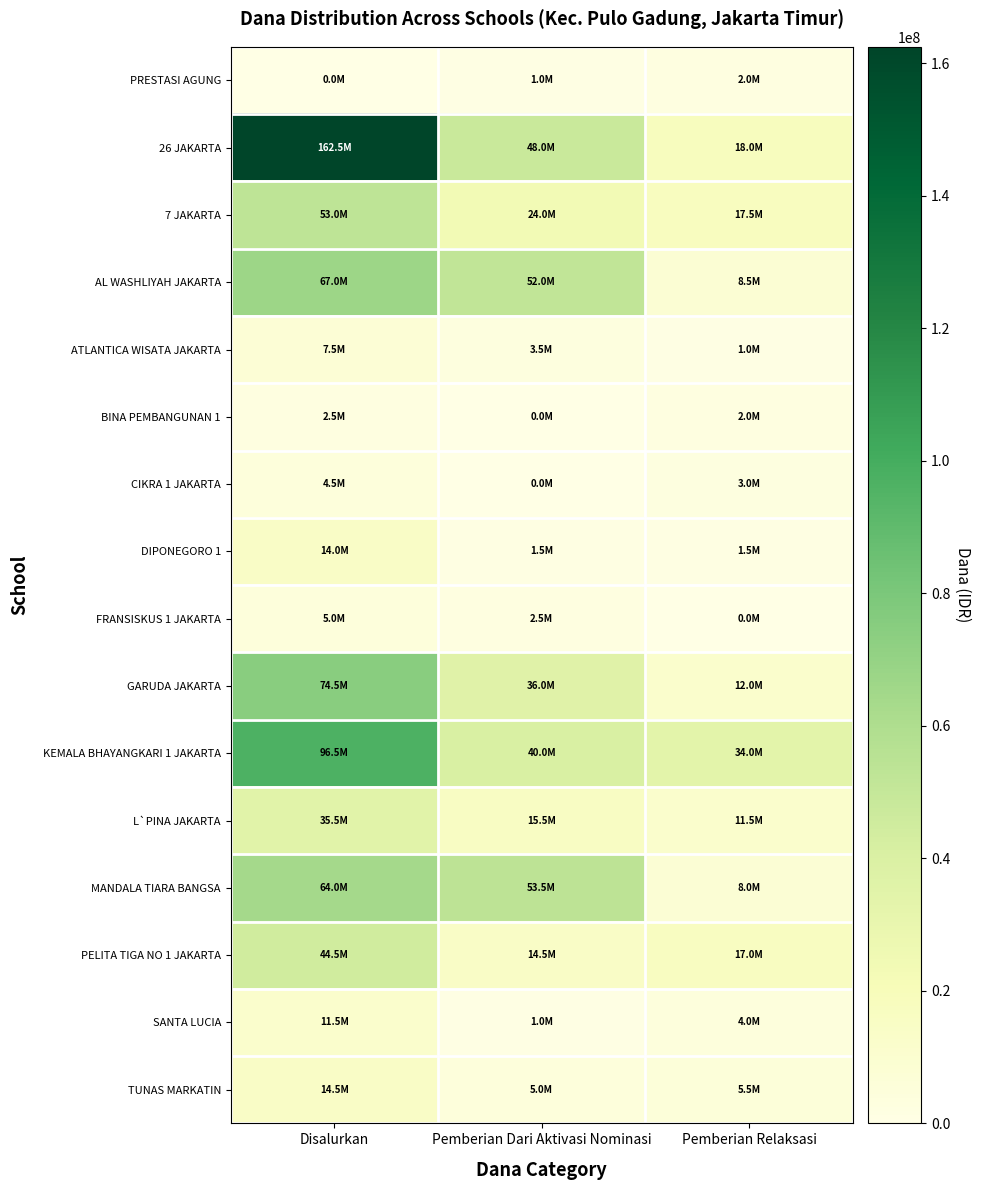

At Pemberian Relaksasi, list the series in order from smallest to largest.

FRANSISKUS 1 JAKARTA, ATLANTICA WISATA JAKARTA, DIPONEGORO 1, PRESTASI AGUNG, BINA PEMBANGUNAN 1, CIKRA 1 JAKARTA, SANTA LUCIA, TUNAS MARKATIN, MANDALA TIARA BANGSA, AL WASHLIYAH JAKARTA, L`PINA JAKARTA, GARUDA JAKARTA, PELITA TIGA NO 1 JAKARTA, 7 JAKARTA, 26 JAKARTA, KEMALA BHAYANGKARI 1 JAKARTA